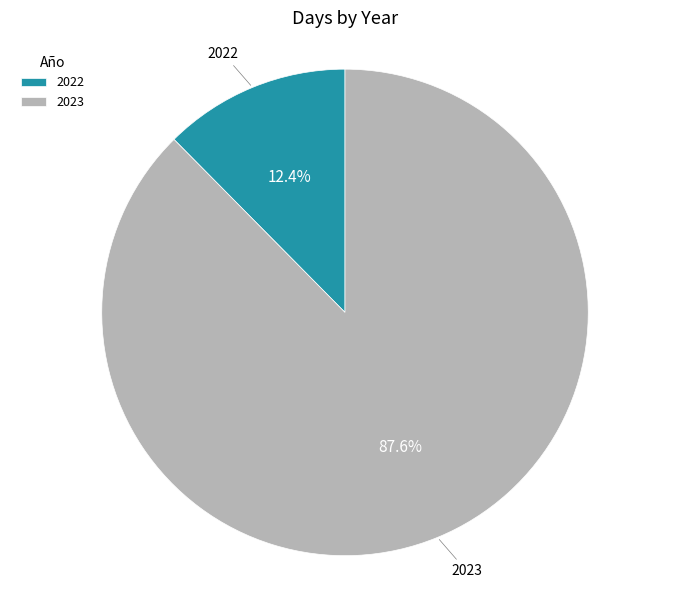

What is the total percentage of 2022 and 2023?

100.0%